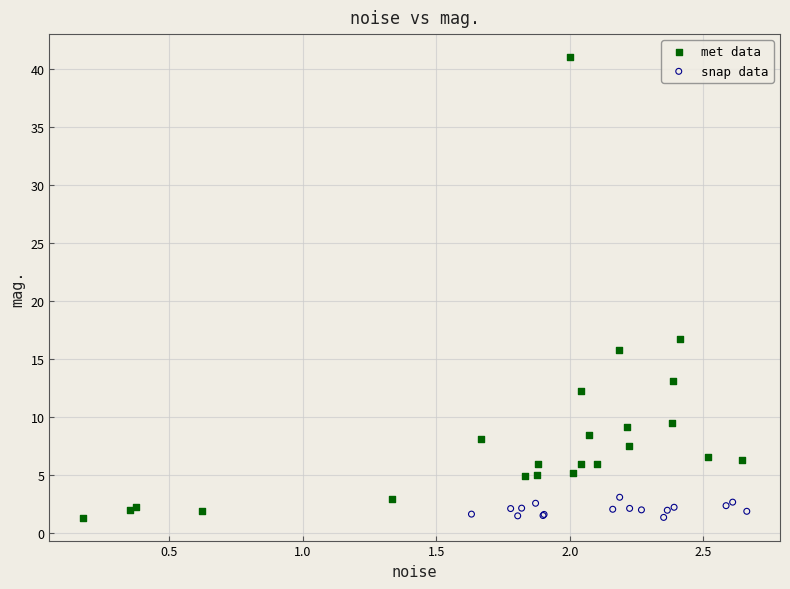

Which series has the widest spread of Y values?

met data